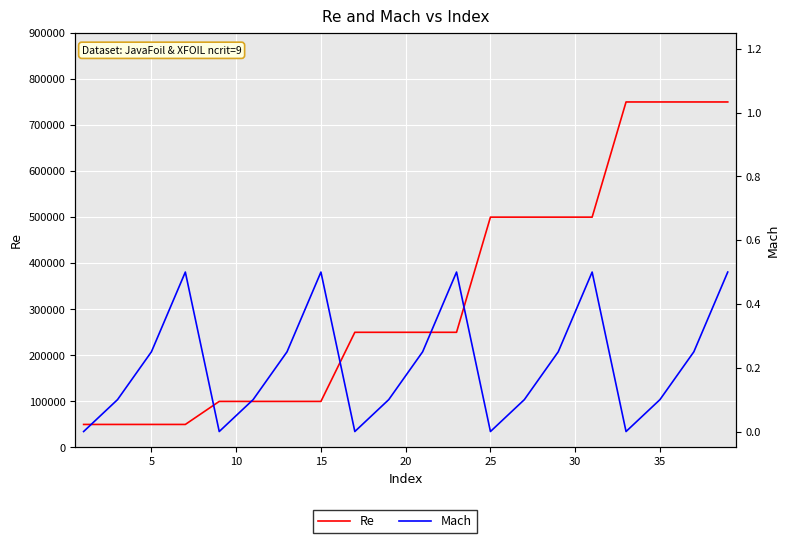

How many series are shown in this chart?

2